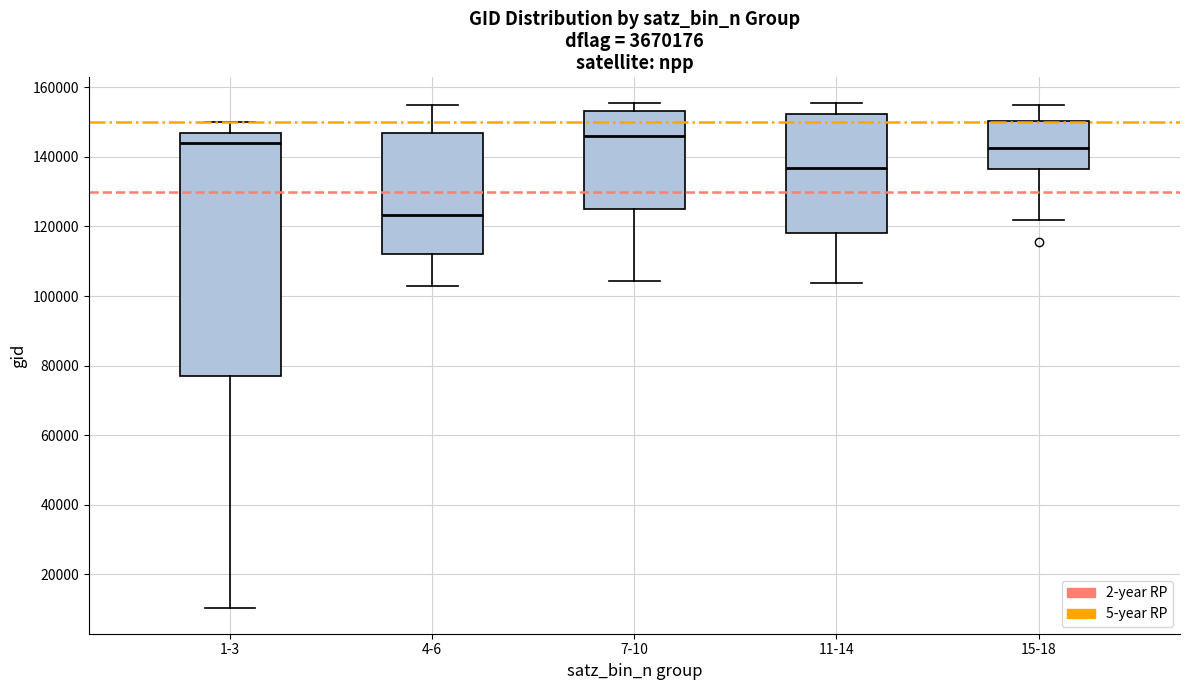

Reading left to right, read every box against the y-axis: the position of its median line, the range the box covers, and the ends of its whiskers. The values are not printed on the chart, so give them approximately, as read against the axis.

1-3: median 144000, box 78000 to 148000, whiskers 10000 to 150000
4-6: median 124000, box 112000 to 146000, whiskers 102000 to 154000
7-10: median 146000, box 126000 to 154000, whiskers 104000 to 156000
11-14: median 136000, box 118000 to 152000, whiskers 104000 to 156000
15-18: median 142000, box 136000 to 150000, whiskers 122000 to 156000